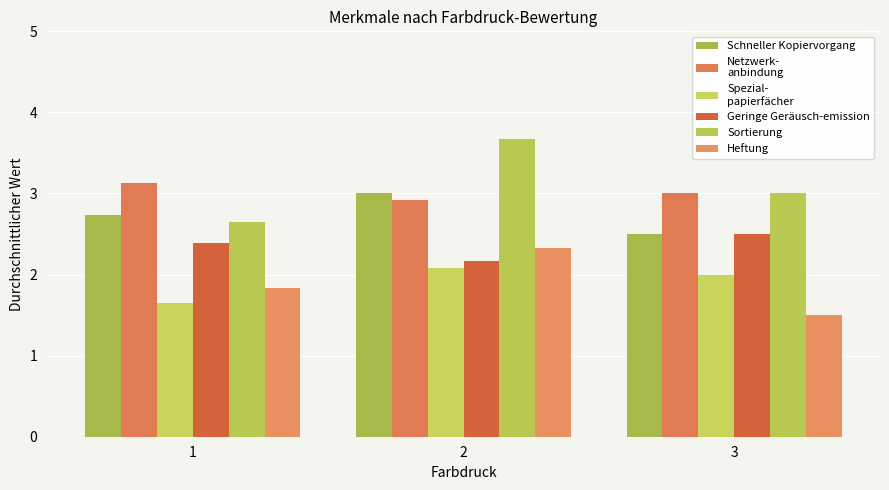

Are the bars grouped side by side (vs. stacked)?

Yes